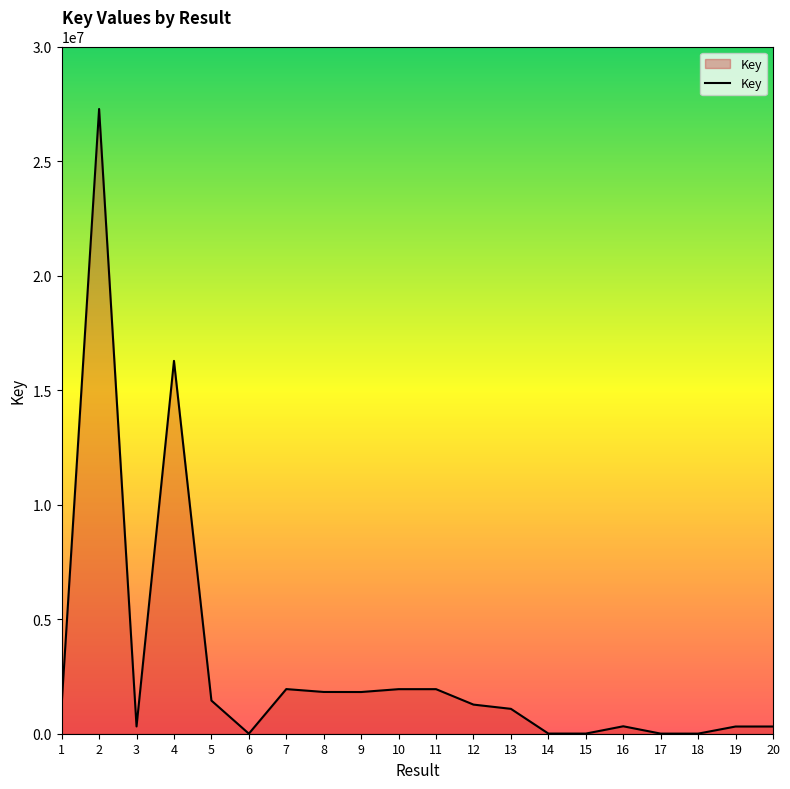

What is the difference between the maximum and second lowest values?

27274625